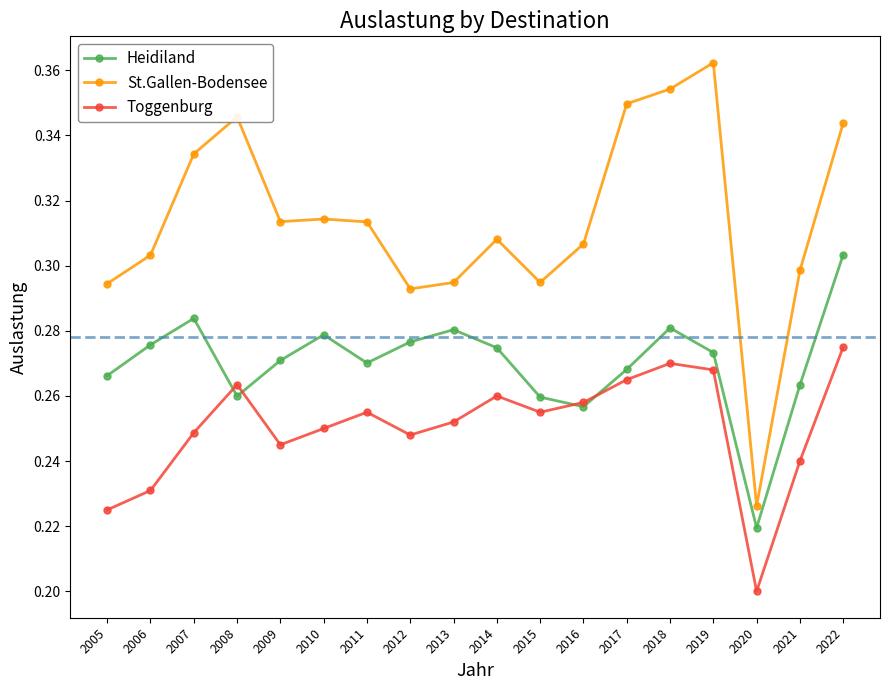

Rank the series by their maximum value, from highest to lowest.

St.Gallen-Bodensee, Heidiland, Toggenburg